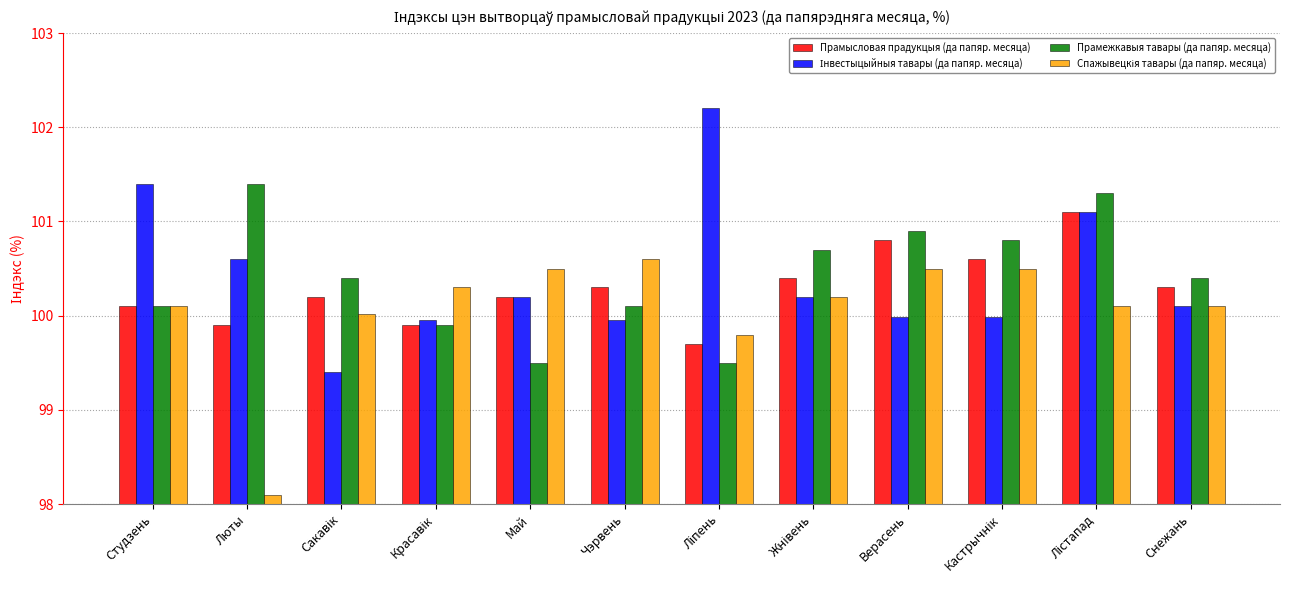

At how many categories does at least one series exceed 101?

4